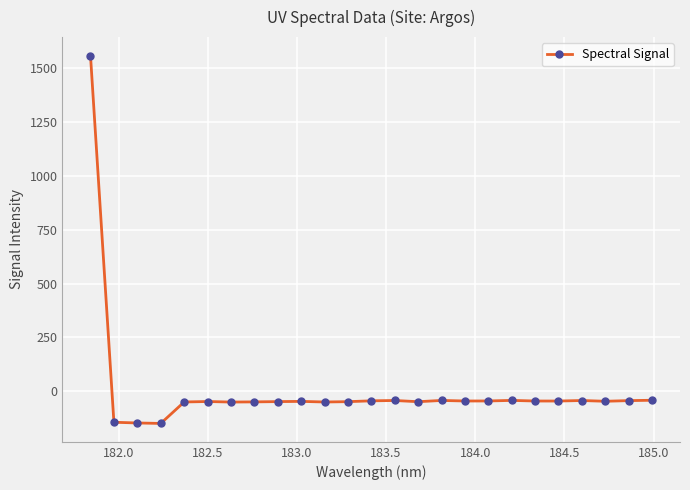

What is the greatest value displayed?

1560.0